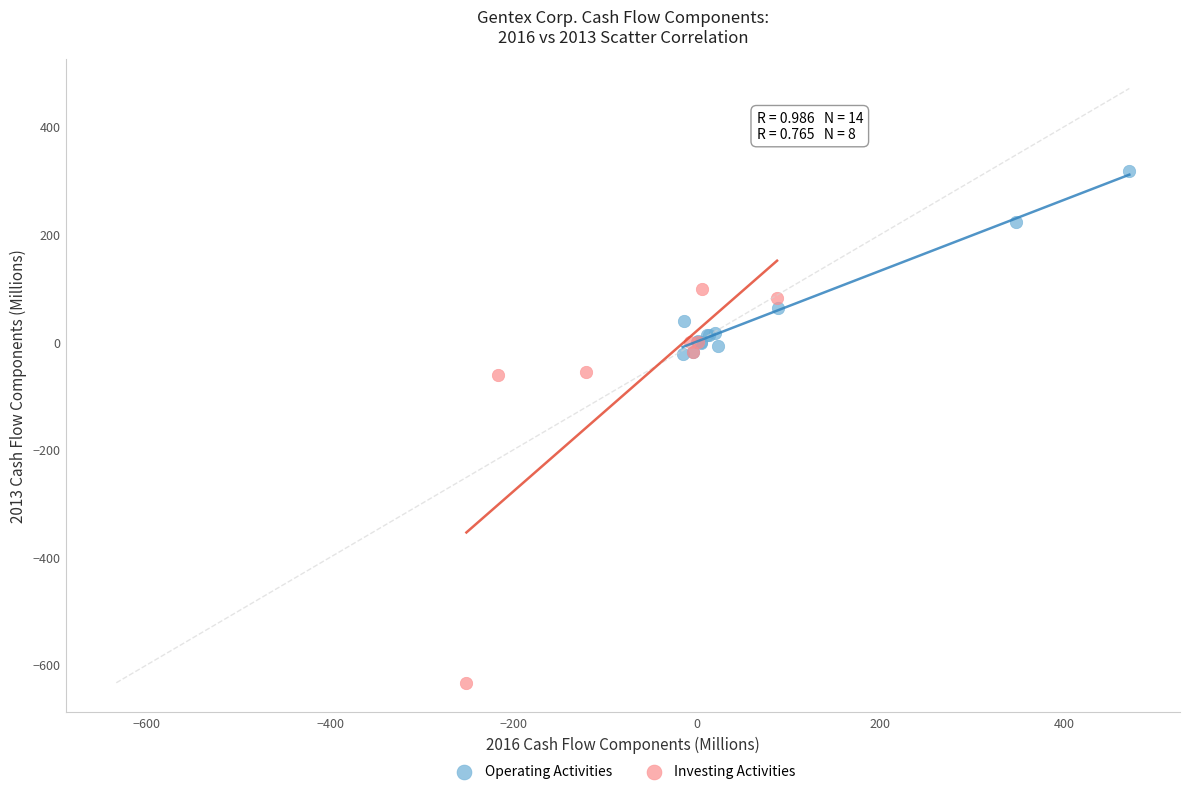

Which series reaches the maximum Y coordinate?

Operating Activities